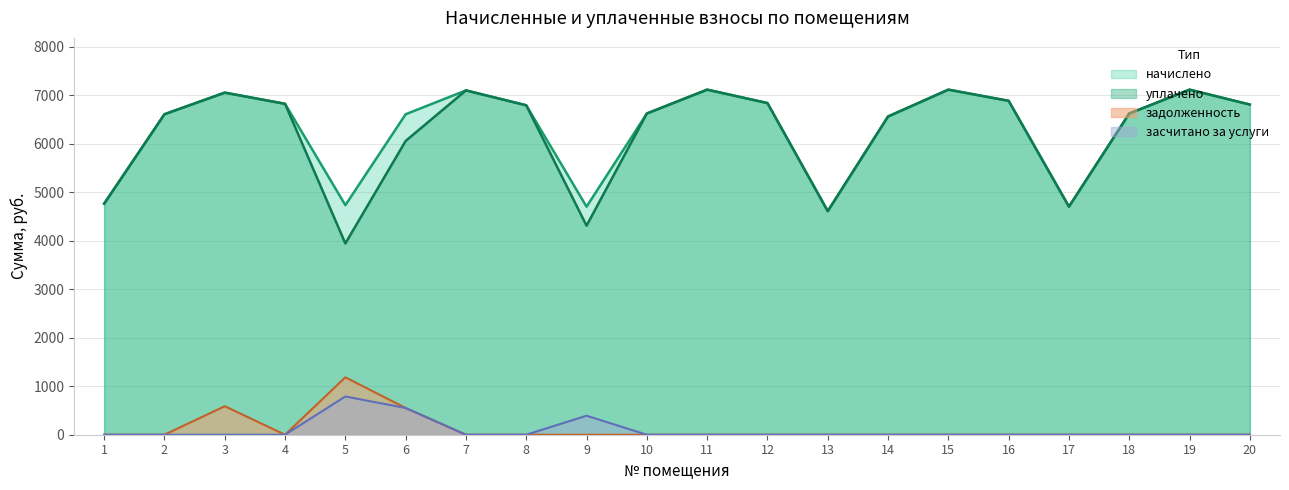

What is the maximum value shown in the chart?

7111.7